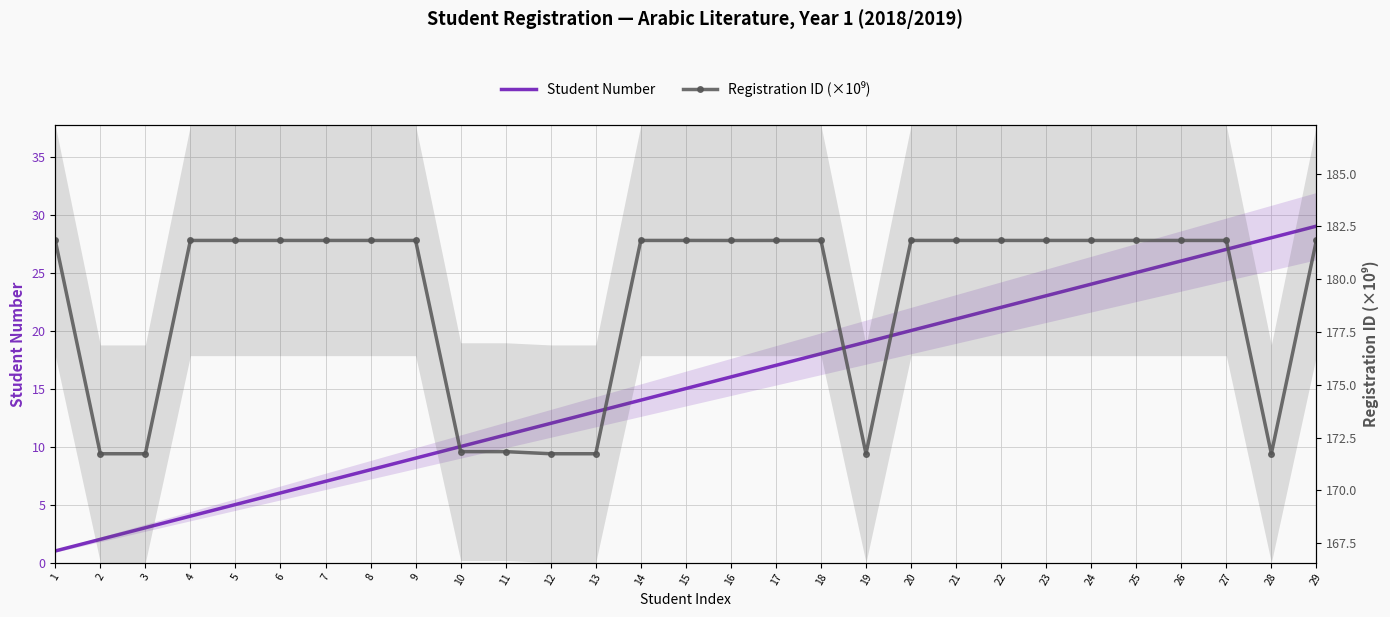

True or false: Registration ID (×10⁹) and Student Number intersect in this chart.

False